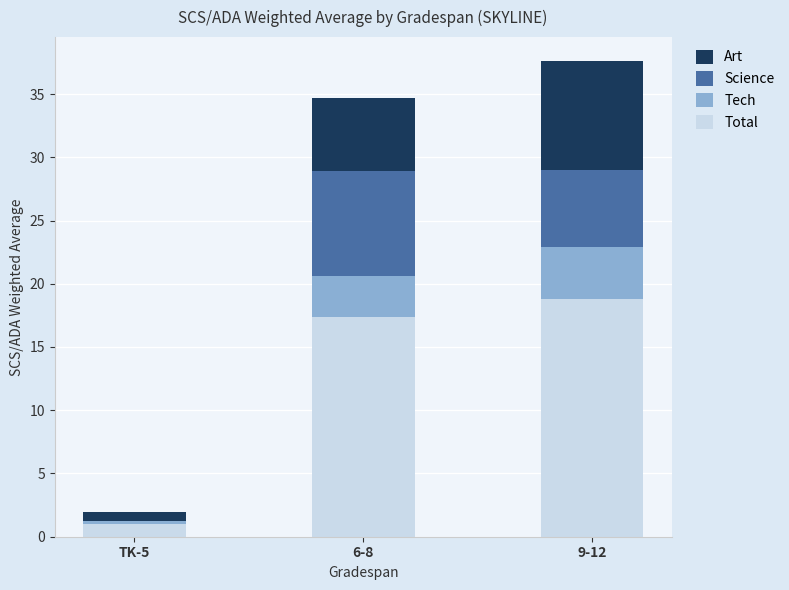

What is the sum of the Total values at 9-12 and 6-8?

36.2